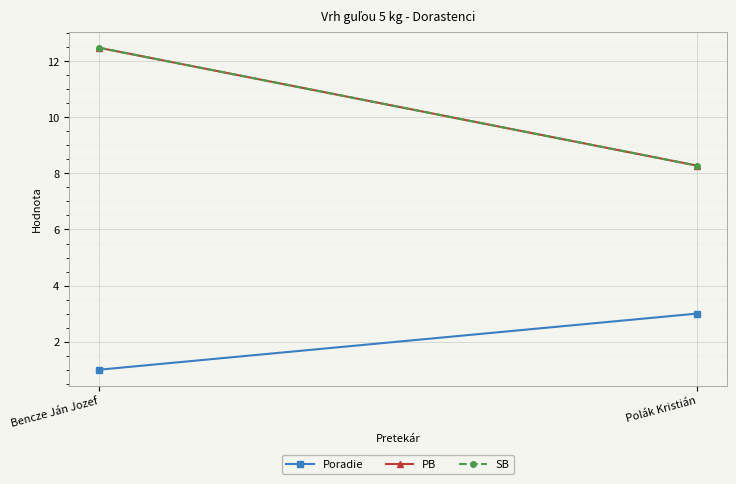

True or false: SB has a value of 13.9 at Polák Kristián.

False